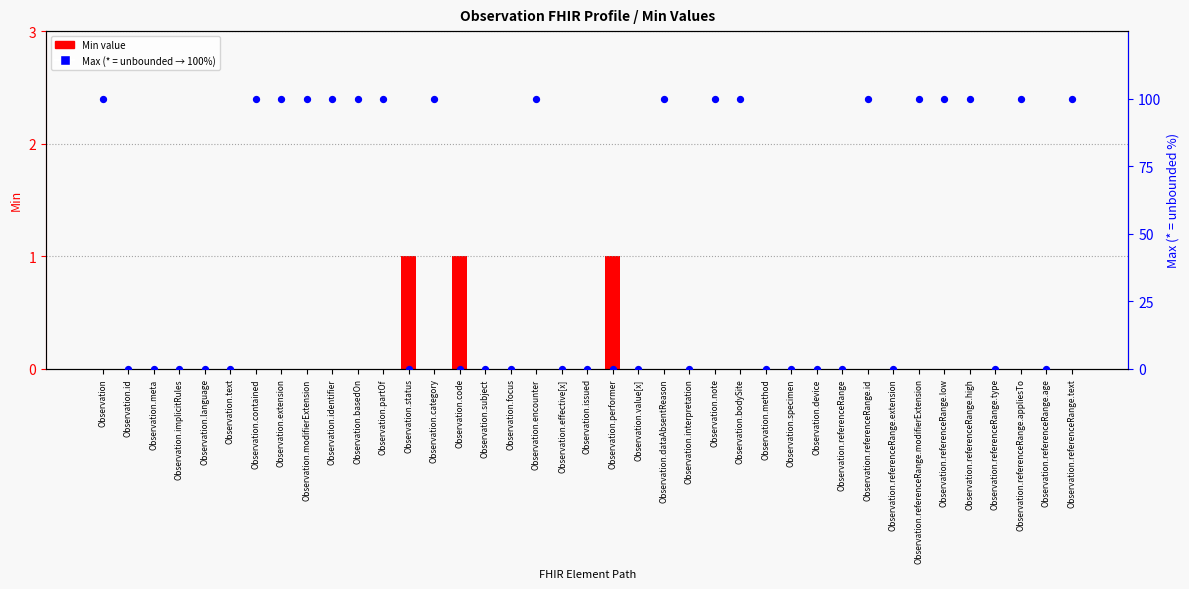

Which series contains the lowest Y value?

Min value